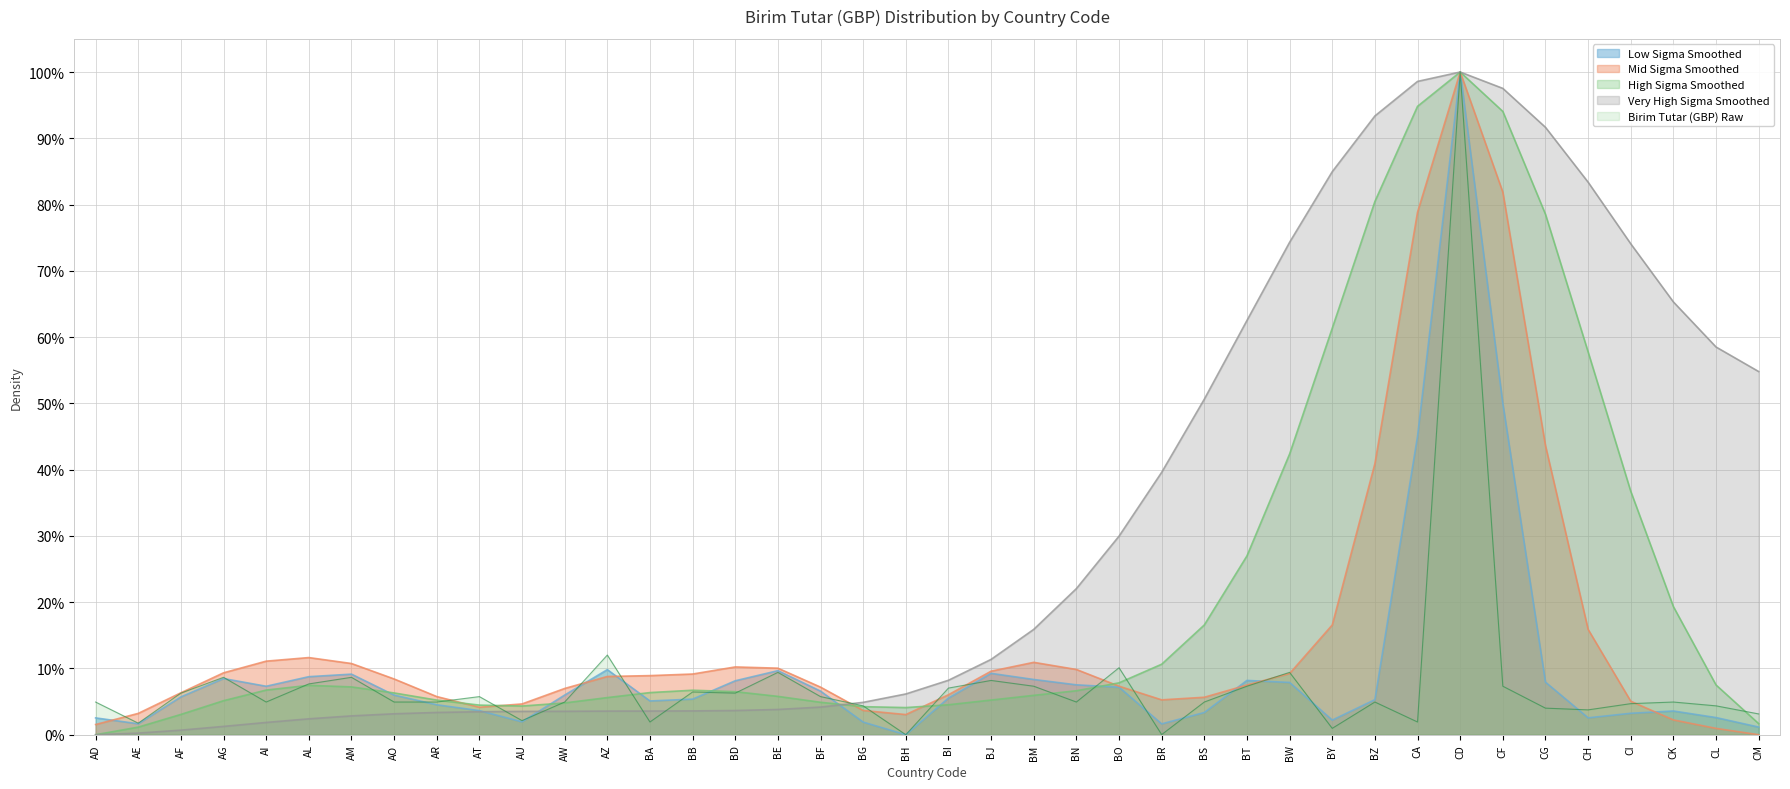

Where is the data nearest to the value 0?

BH